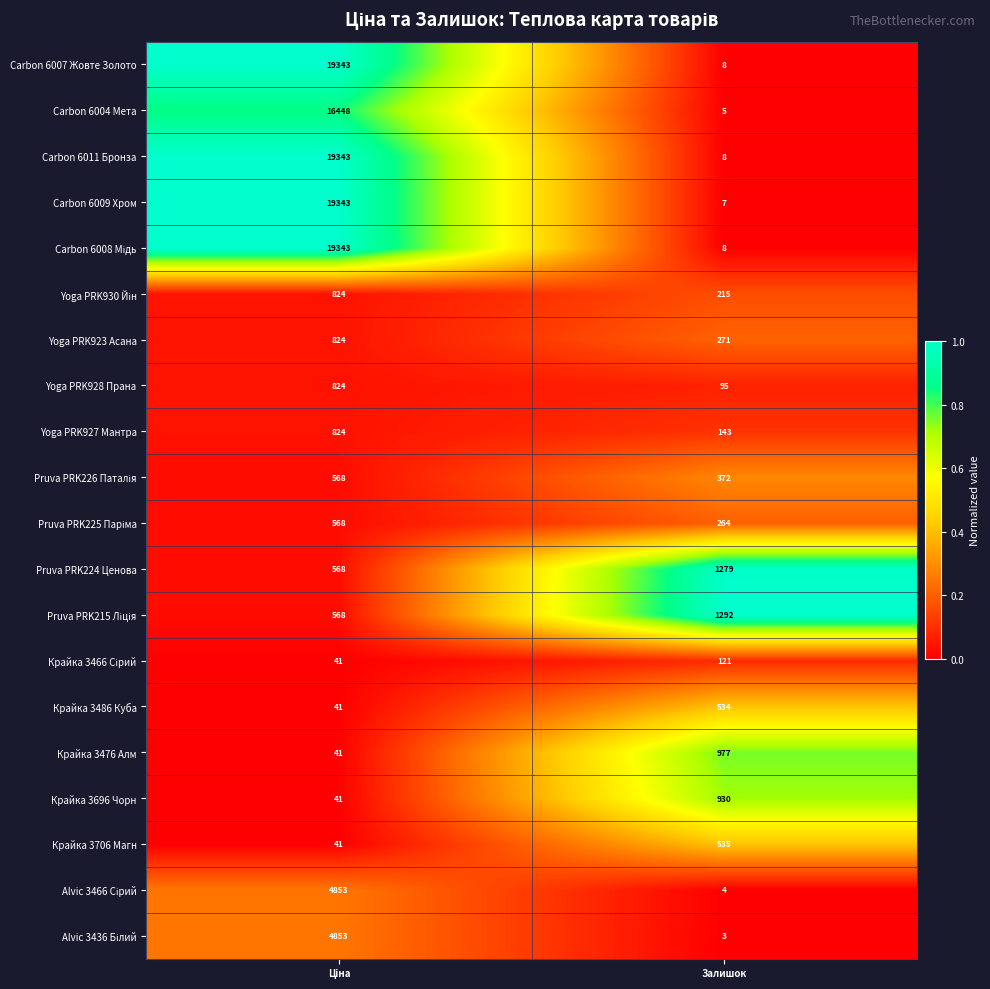

How many series are shown in this chart?

20